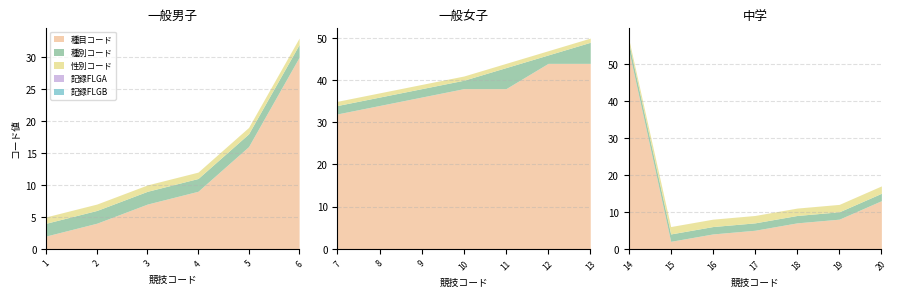

Does the chart have visible grid lines?

Yes